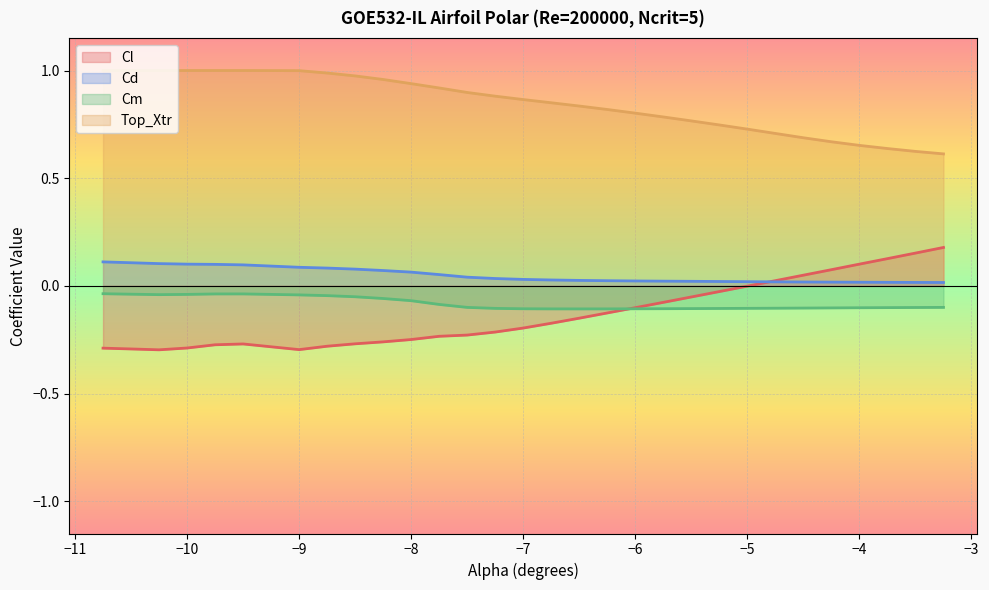

True or false: Cd has more than 2 points higher than both neighbors.

False